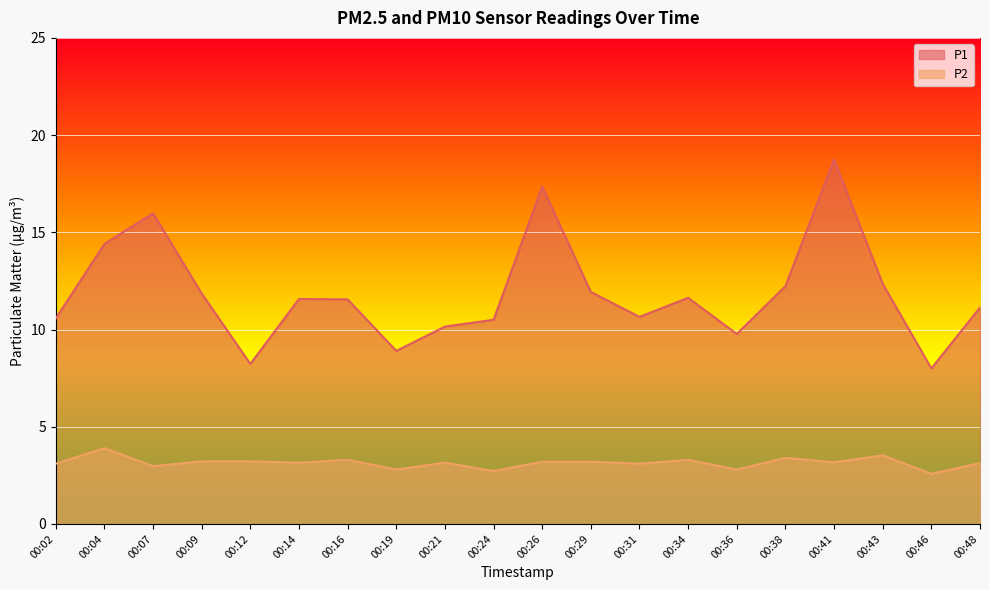

Where is the first local maximum for P2?

00:04